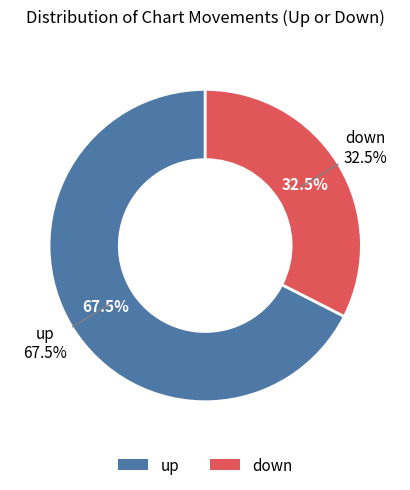

The down slice represents 23% of the pie. True or false?

False